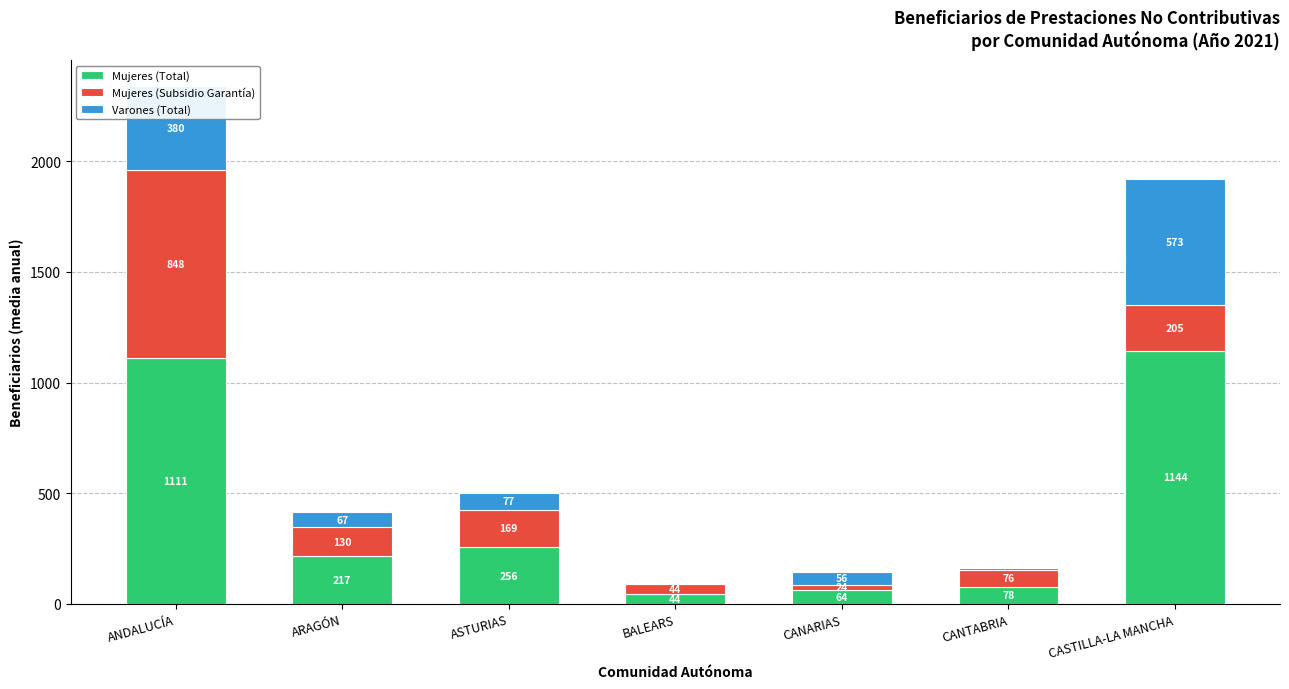

True or false: Mujeres (Total) has a value of 63.8 at CANARIAS.

True